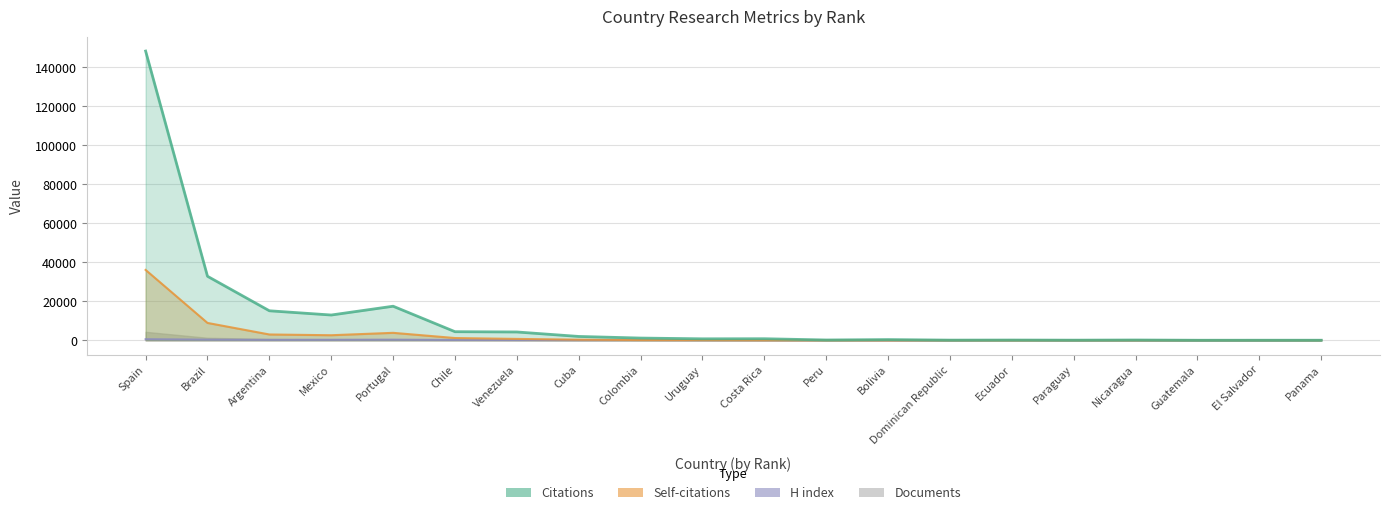

What position from the left is Spain?

1